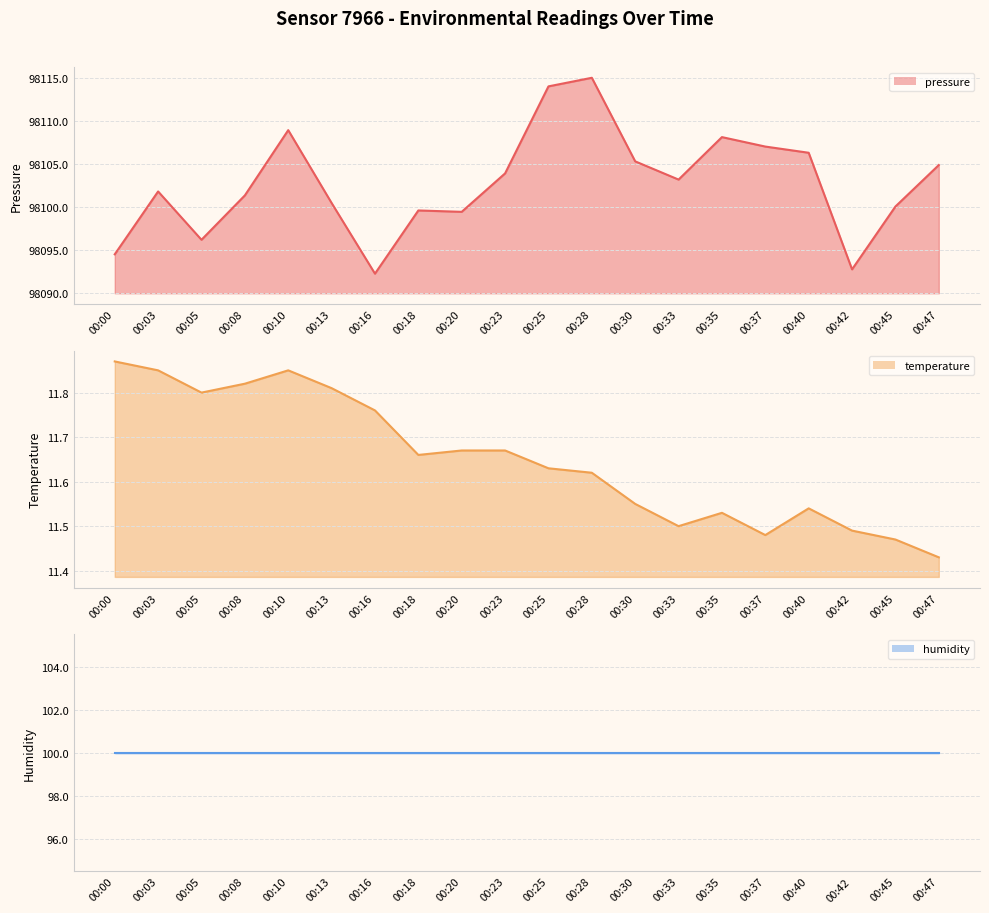

What is the maximum value shown in the chart?

98115.1